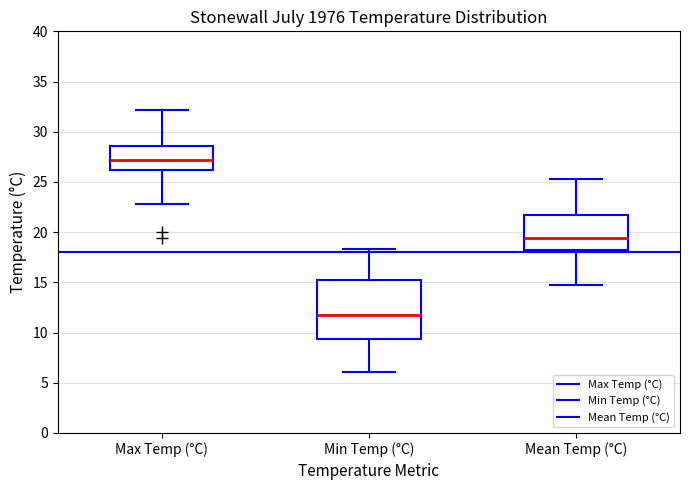

Which box's median line is the lowest?

Min Temp (°C)